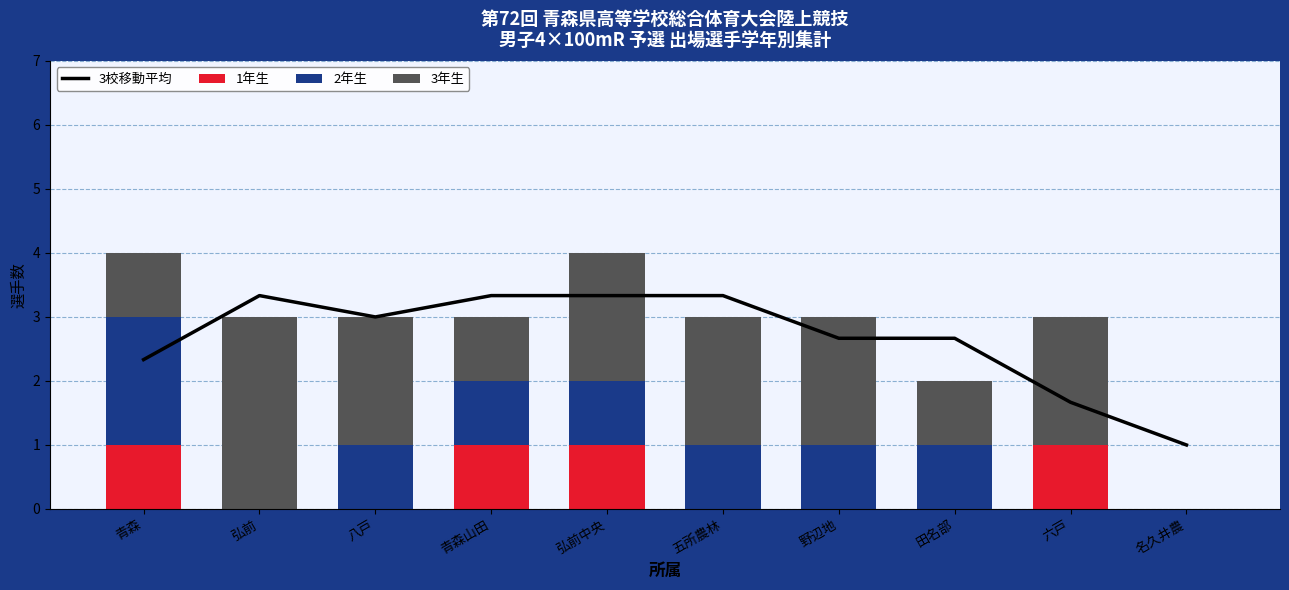

What is the value of the 3校移動平均 bar at the 10th from the left?

1.0